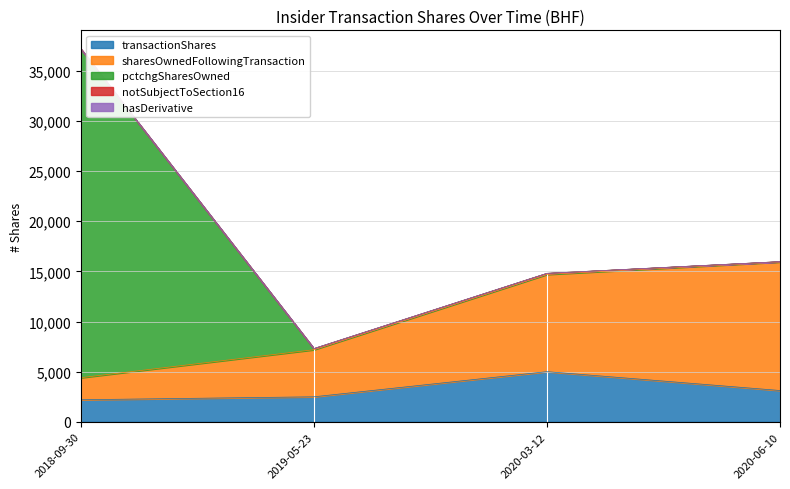

True or false: transactionShares and notSubjectToSection16 cross at least once.

False